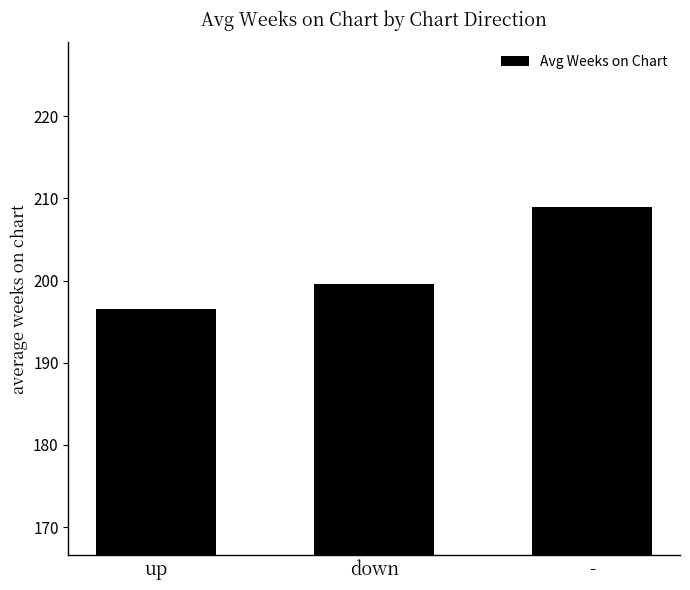

At which category does the chart reach its peak across all series?

-